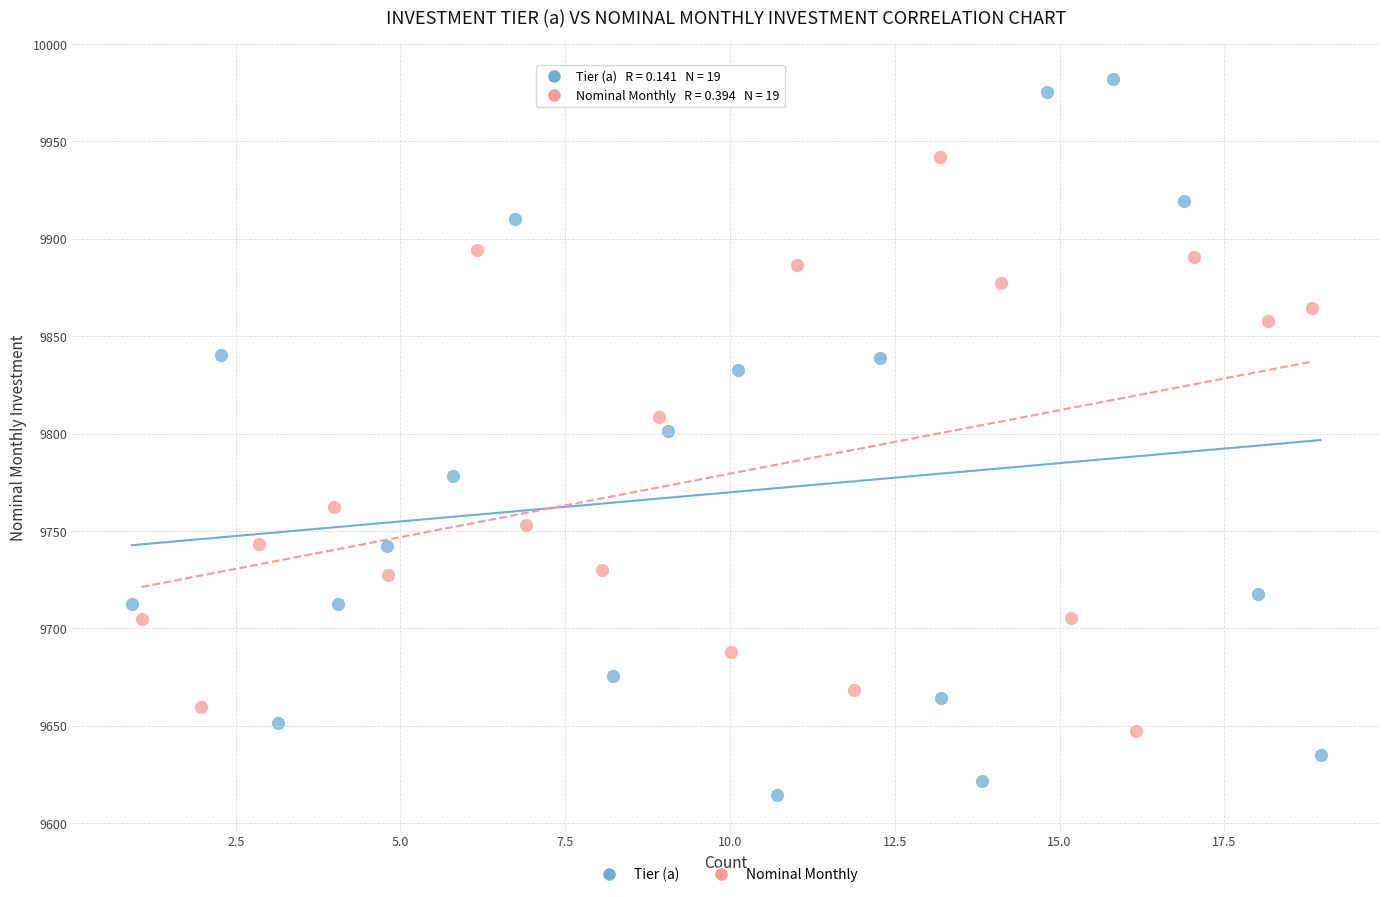

Which series reaches the maximum Y coordinate?

Tier (a)